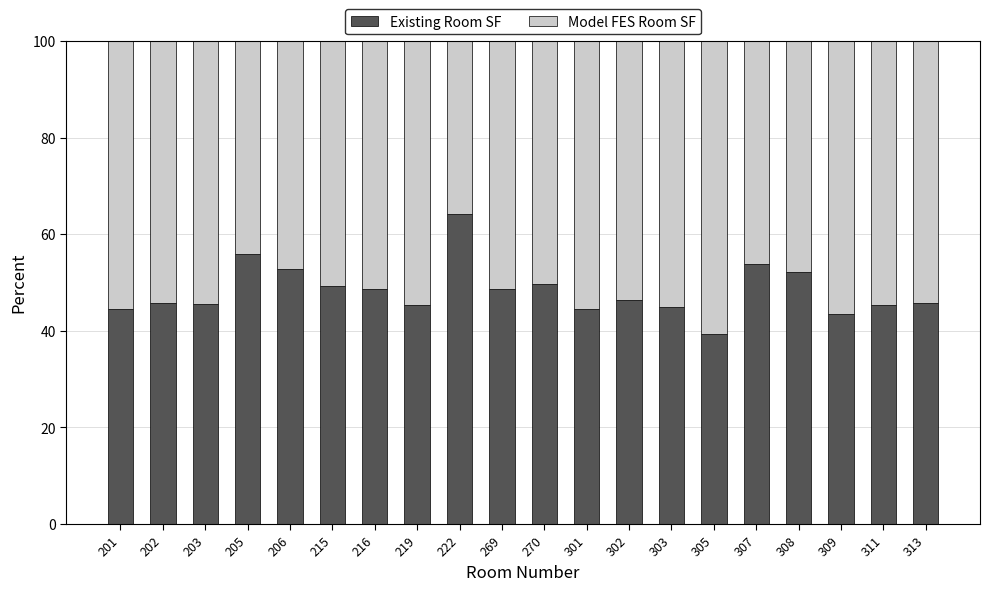

What is the lowest value of the Existing Room SF series?

39.4